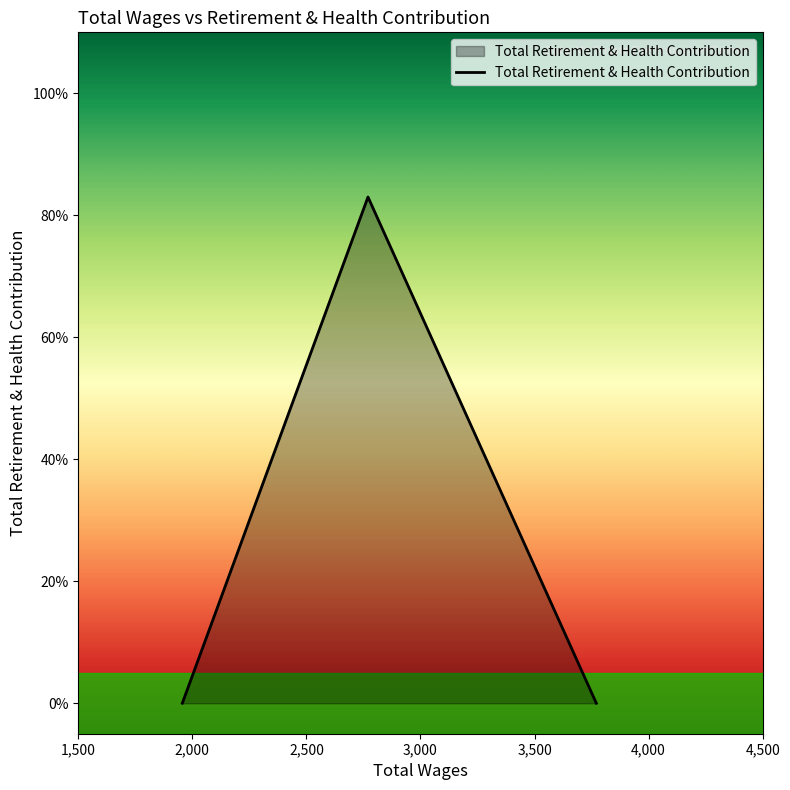

What is the sum of all values?

83